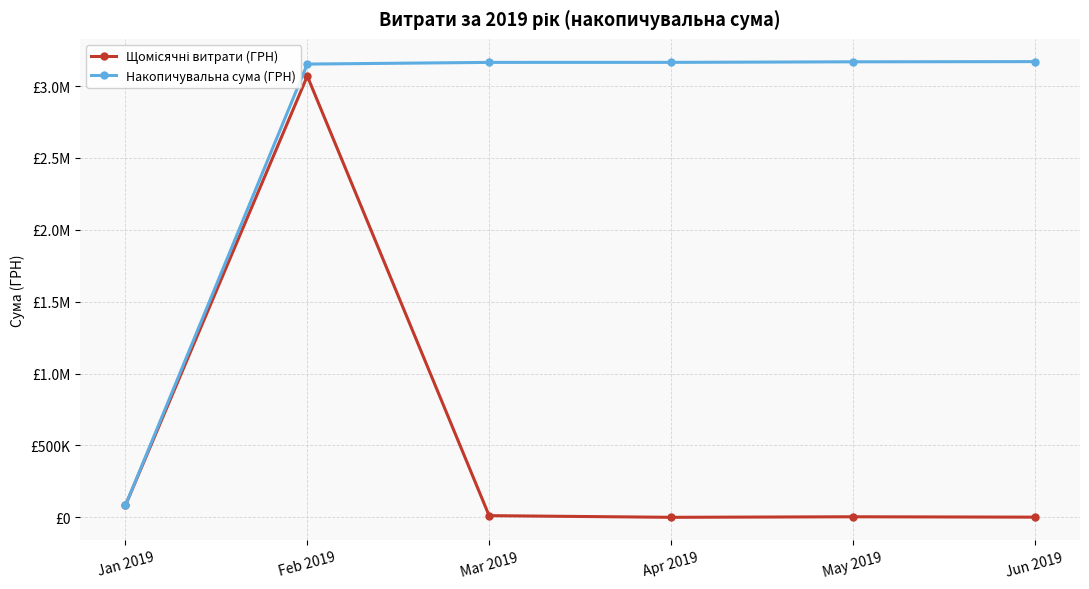

Does the chart have visible grid lines?

Yes